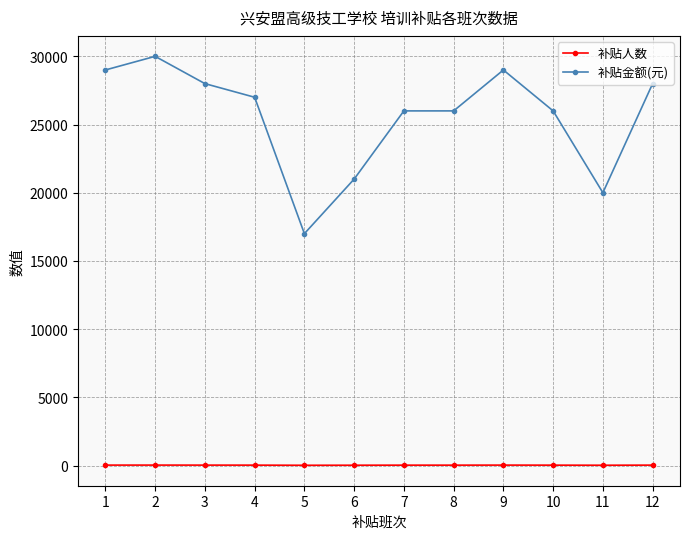

Read the 补贴人数 value at 12, to the nearest 5.

30